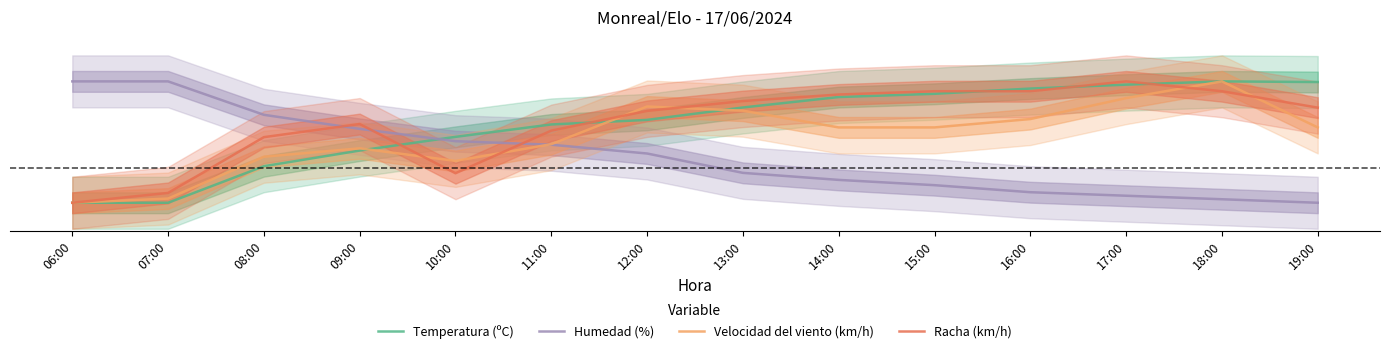

After their last crossing, which series has the higher values: Temperatura (ºC) or Velocidad del viento (km/h)?

Temperatura (ºC)